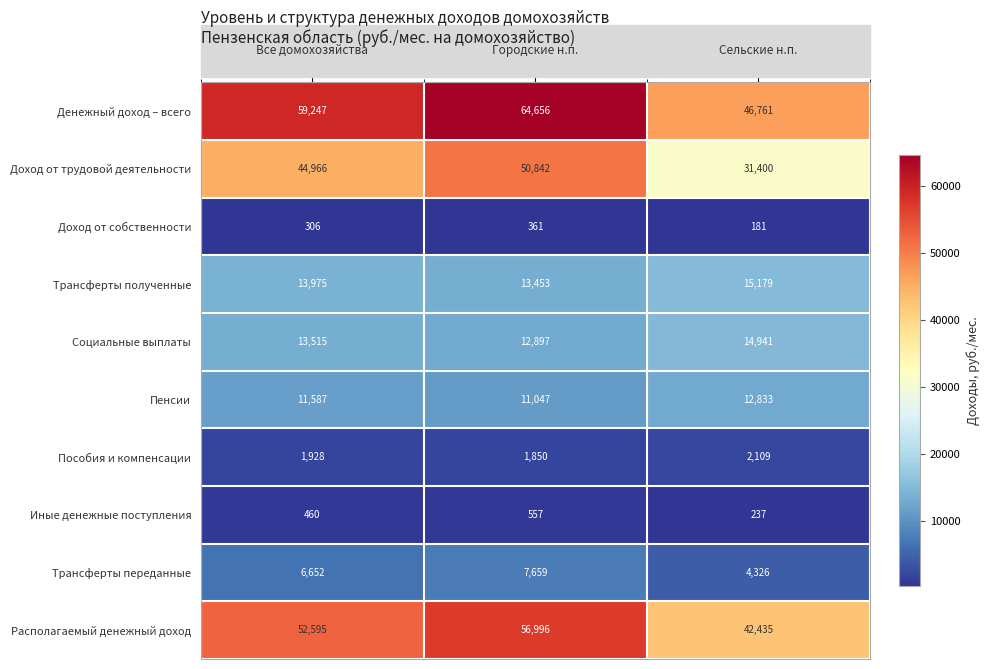

The value of Доход от трудовой деятельности at Городские н.п. is 21276. True or false?

False